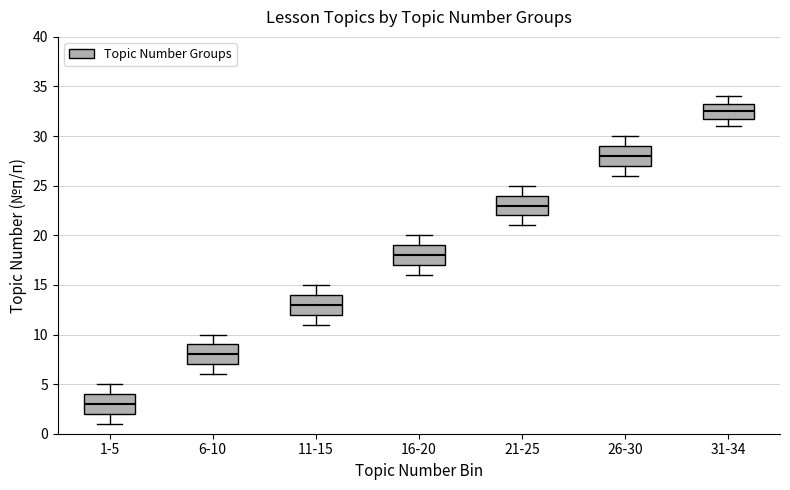

Which box has the highest median line?

31-34